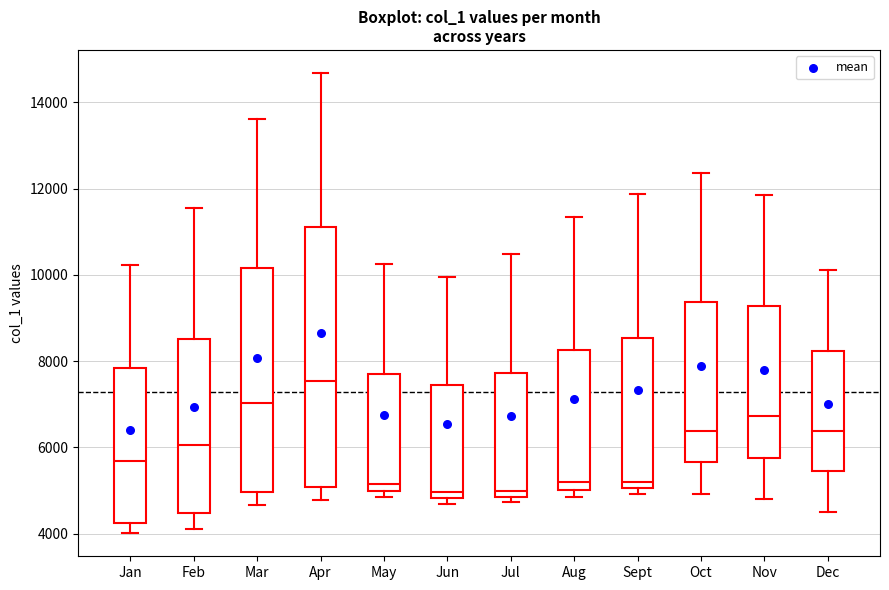

Which box's median line is the highest?

Apr